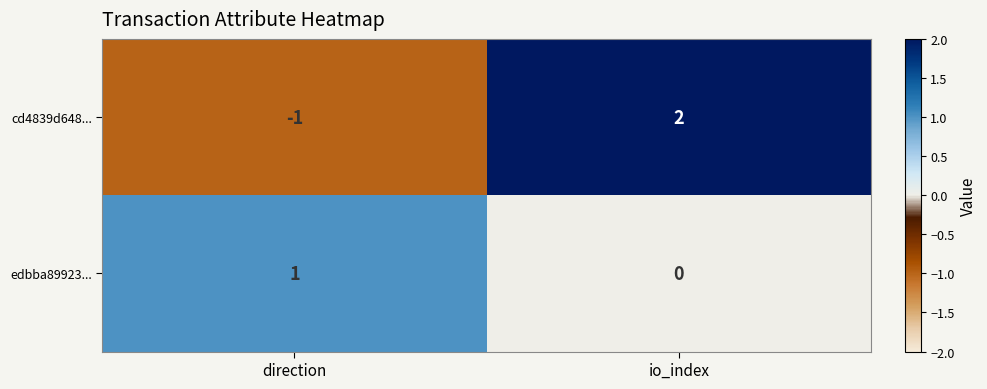

At which label does cd4839d648... reach its peak?

io_index